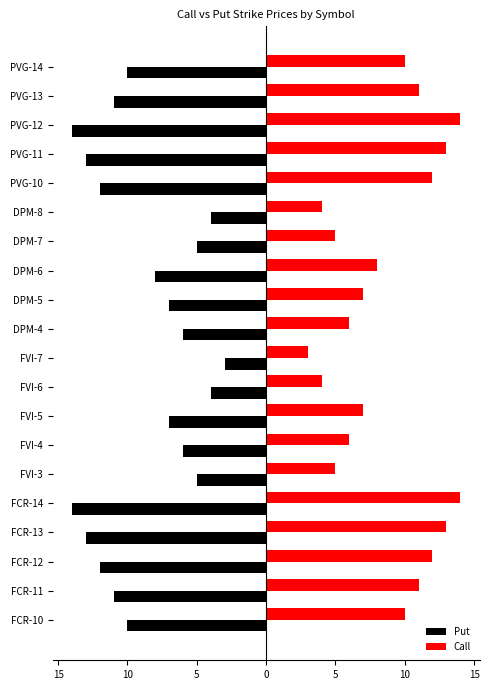

What are all the series names shown in the legend?

Put, Call